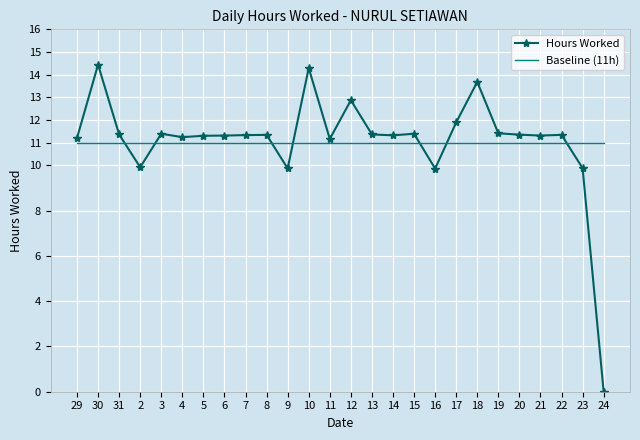

Is the value of Baseline (11h) at 29 greater than the value of Hours Worked at 24?

Yes